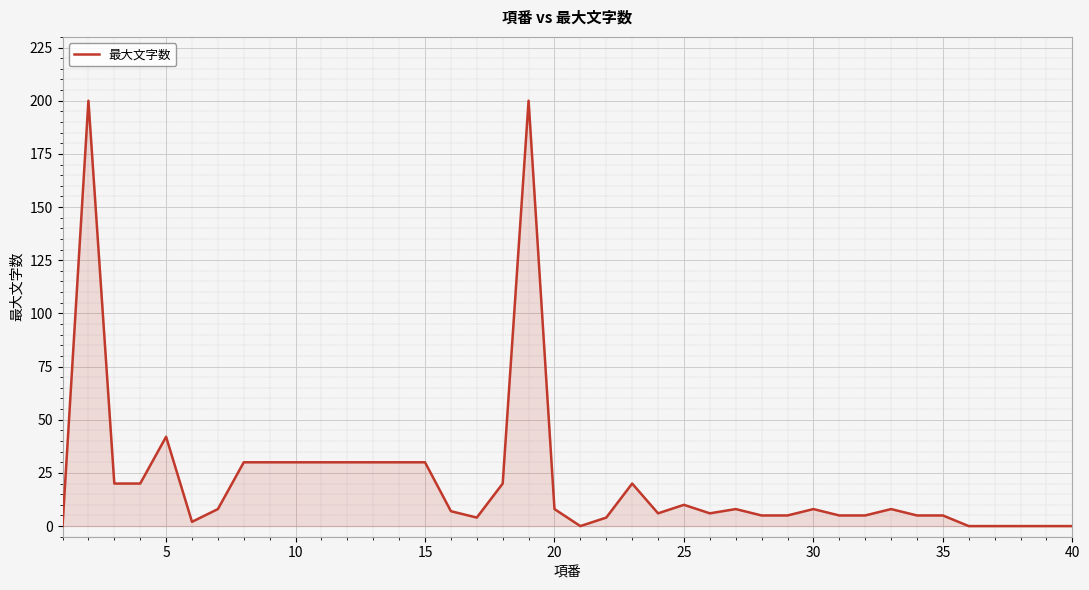

What is the difference between the maximum and minimum values?

200